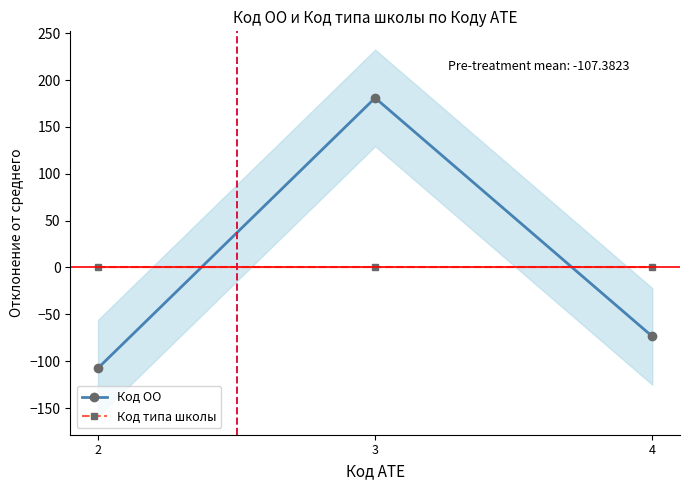

At which category is the sum across all series the highest?

3